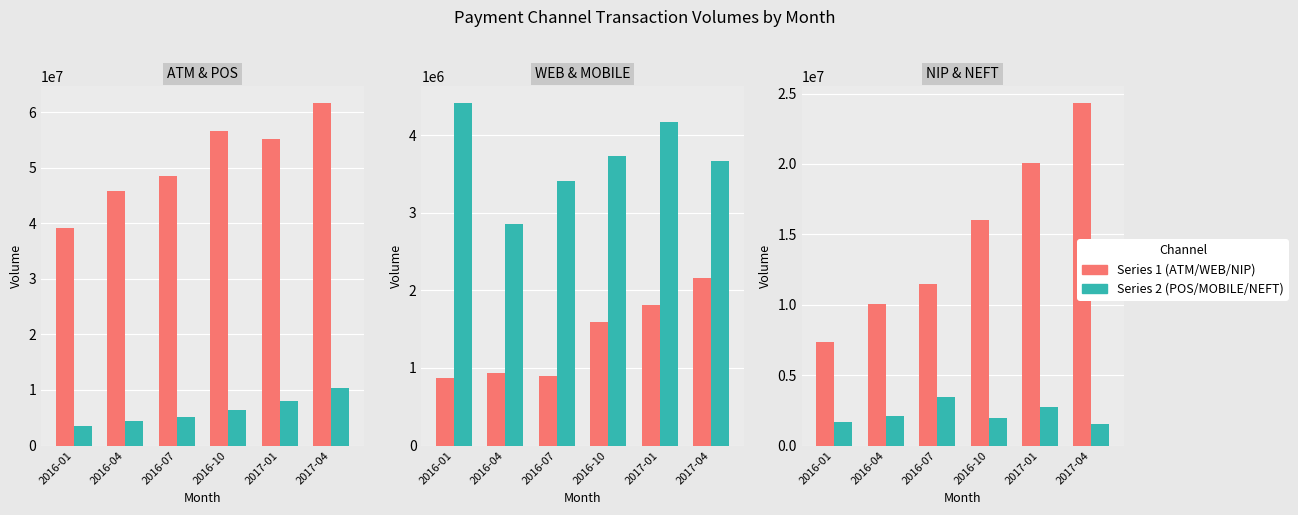

Is the value of NEFT Vol at 2016-10 greater than the value of POS Vol at 2016-01?

No